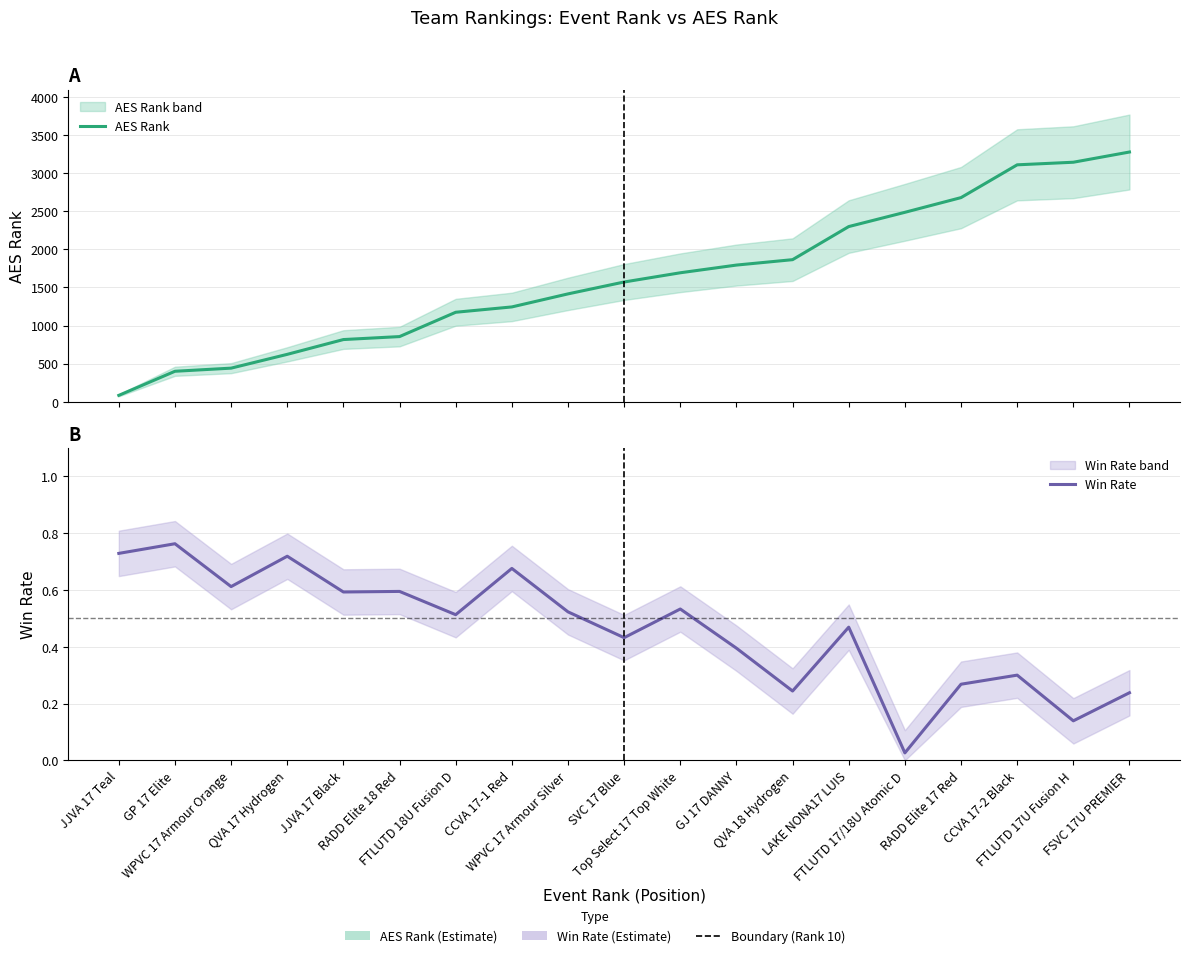

Is this an area chart (filled region under the line)?

No